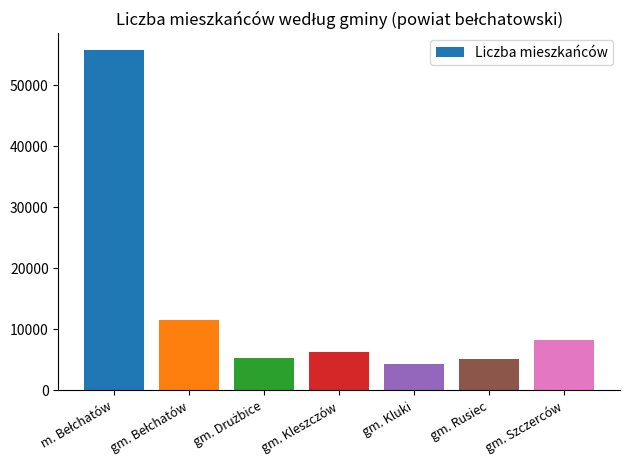

What is the maximum value shown in the chart?

55703